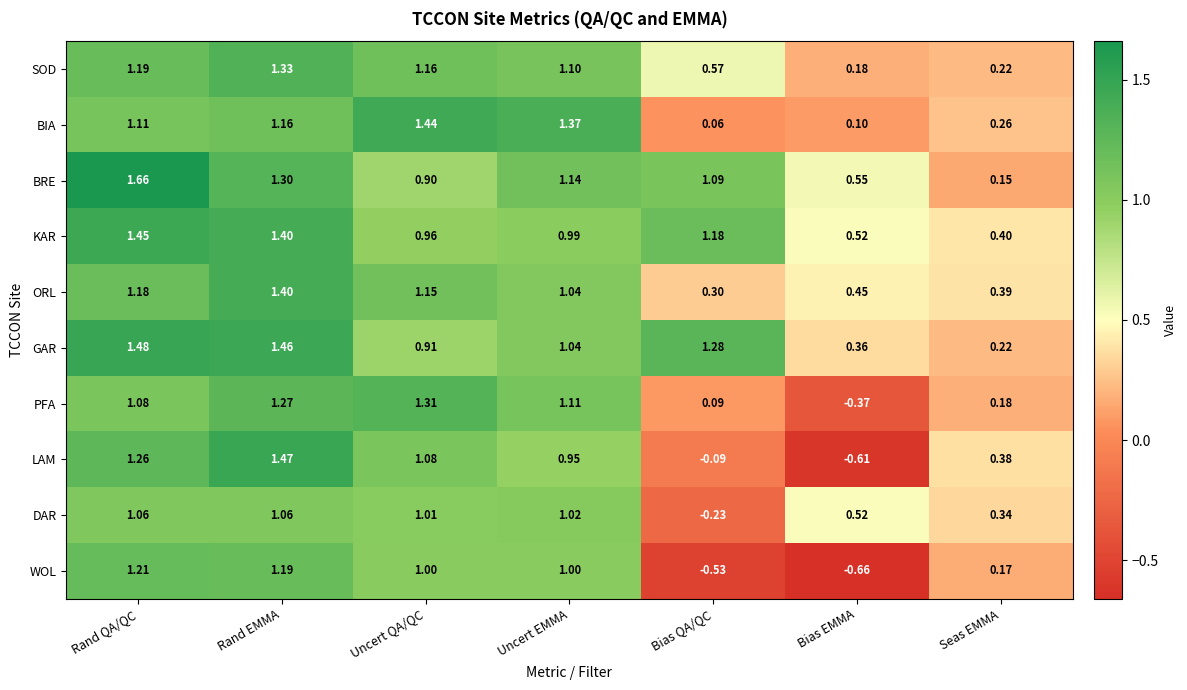

What is the total value across all series at Rand QA/QC?

12.7